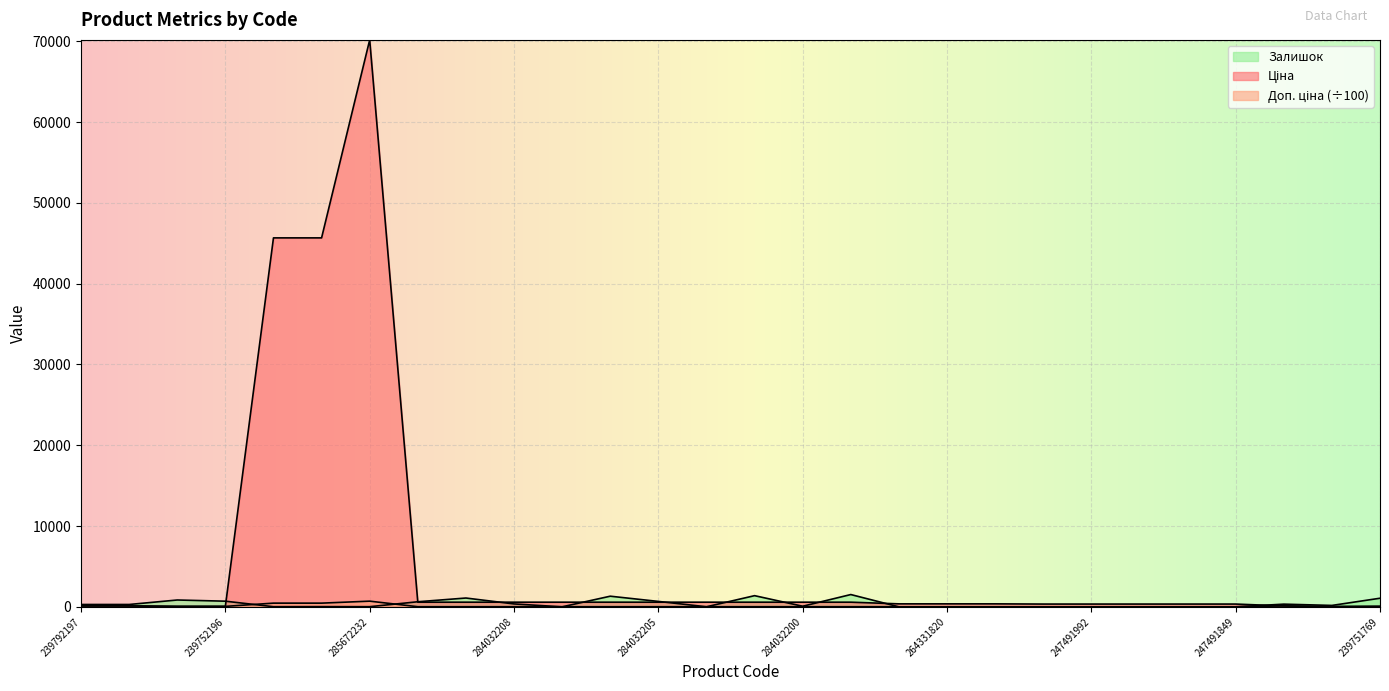

True or false: Ціна and Доп. ціна cross at least once.

False